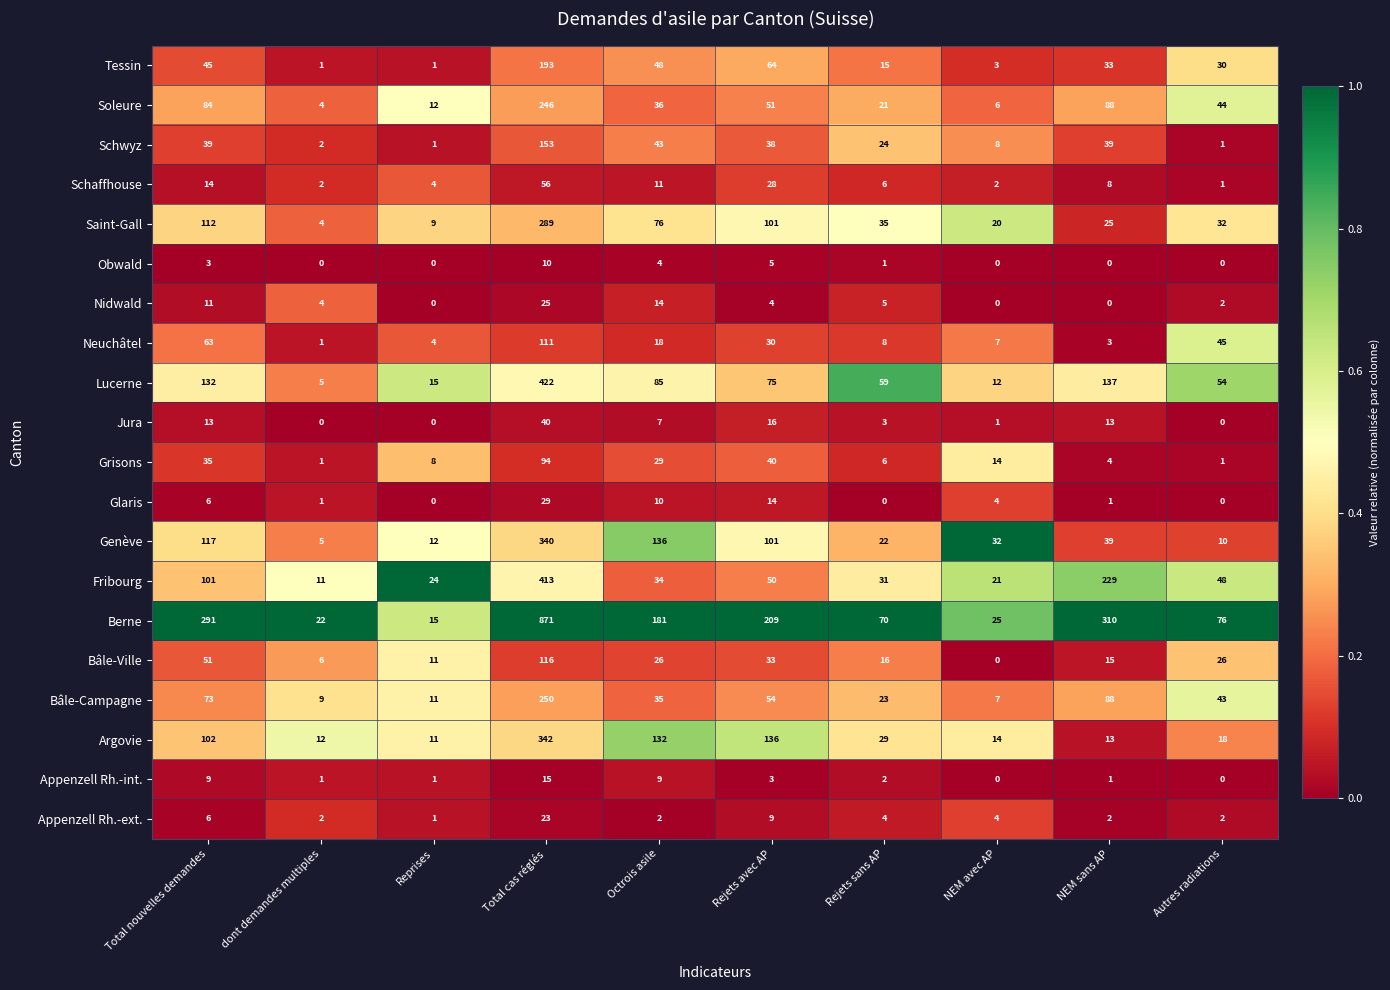

The value of Bâle-Ville at Rejets avec AP is 56. True or false?

False